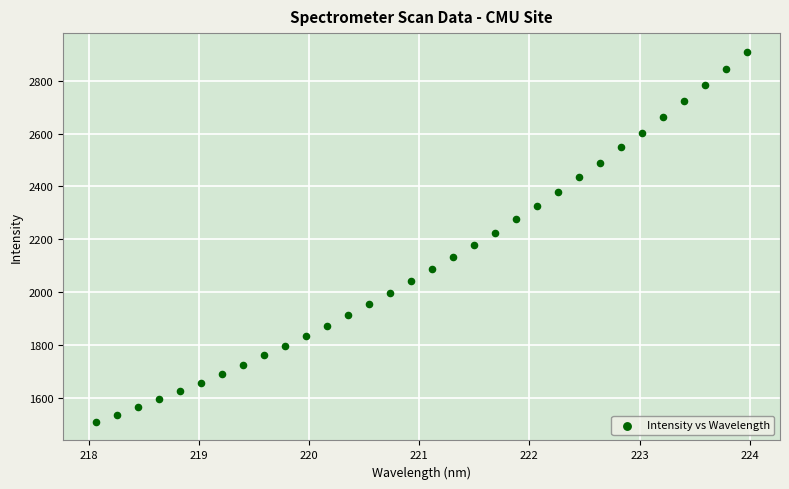

What is the range of X values (max minus min)?

5.9